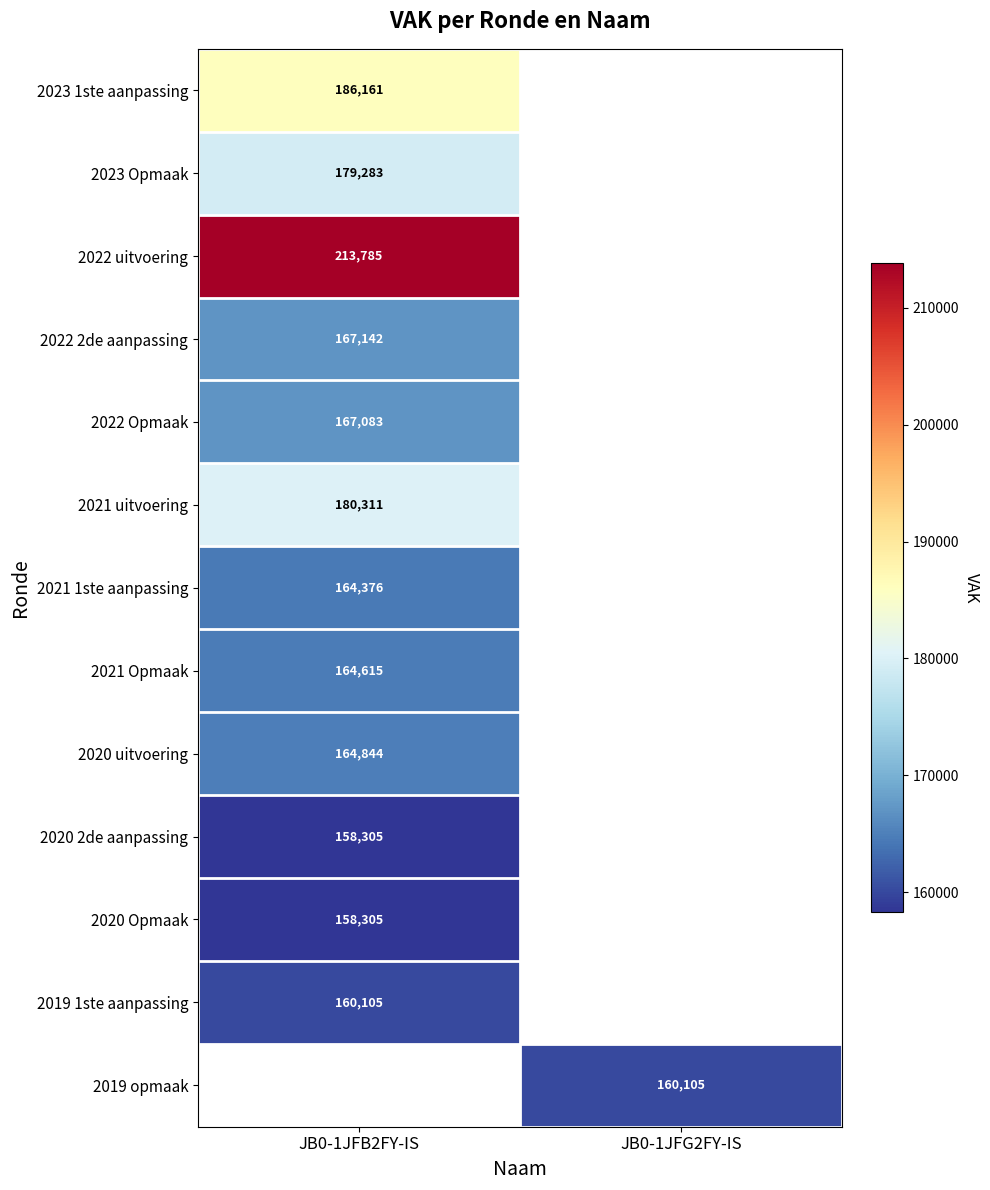

How many series are shown in this chart?

13